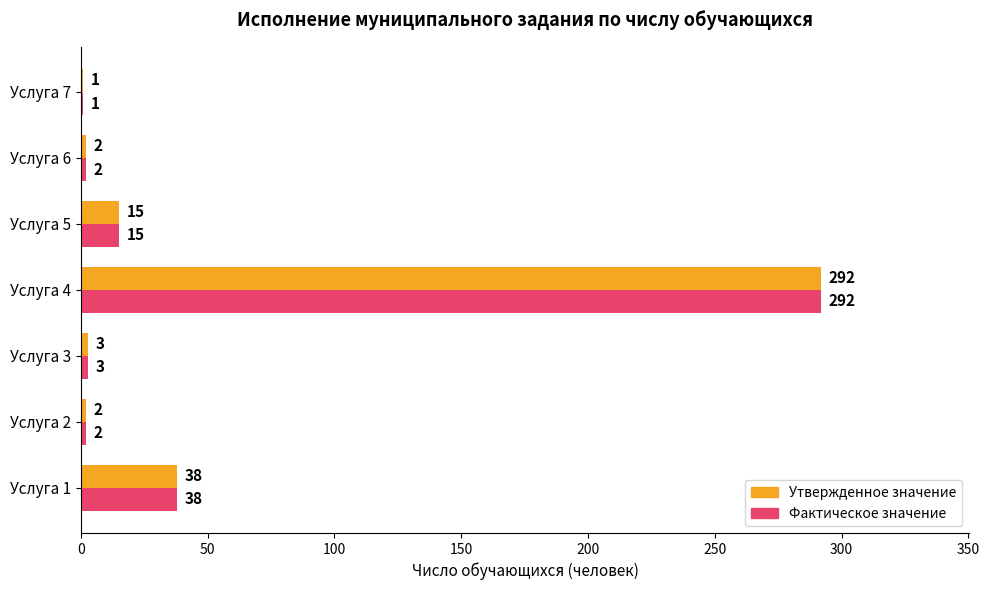

How many series are shown in this chart?

2